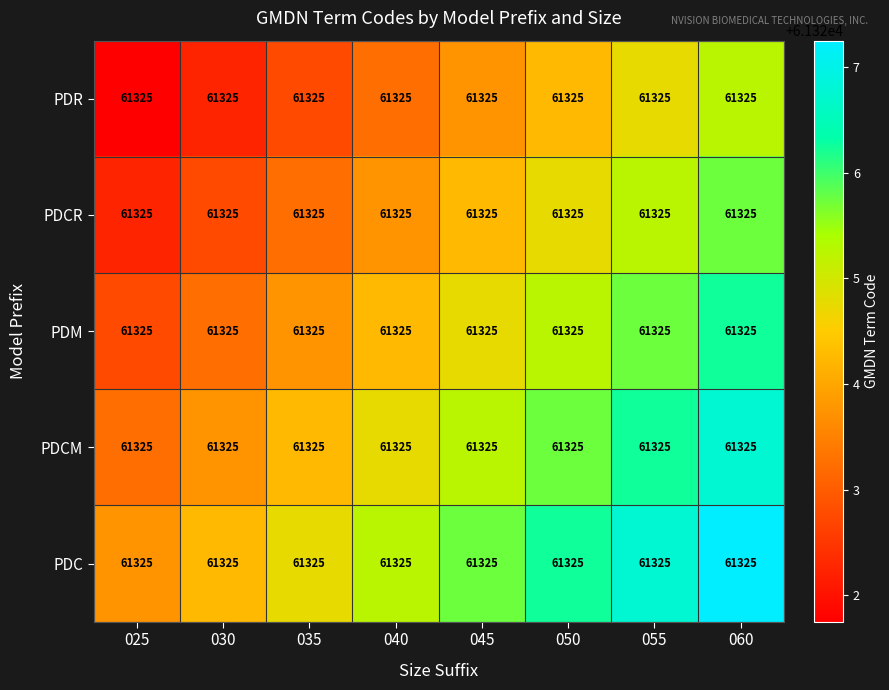

Rank the series by their maximum value, from highest to lowest.

PDC, PDCM, PDM, PDCR, PDR